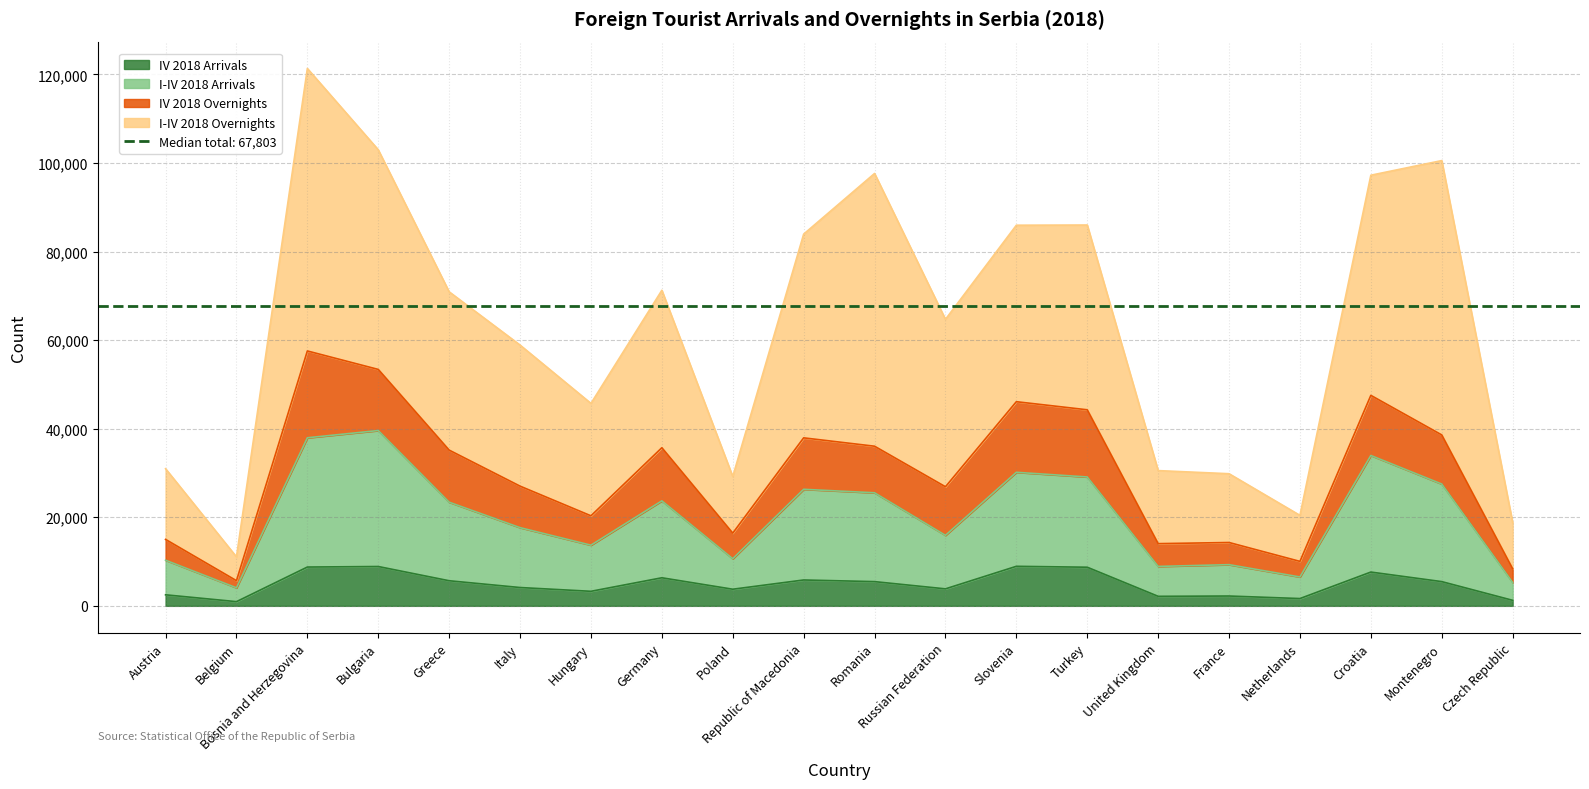

True or false: I-IV 2018 Arrivals and IV 2018 Arrivals intersect in this chart.

False